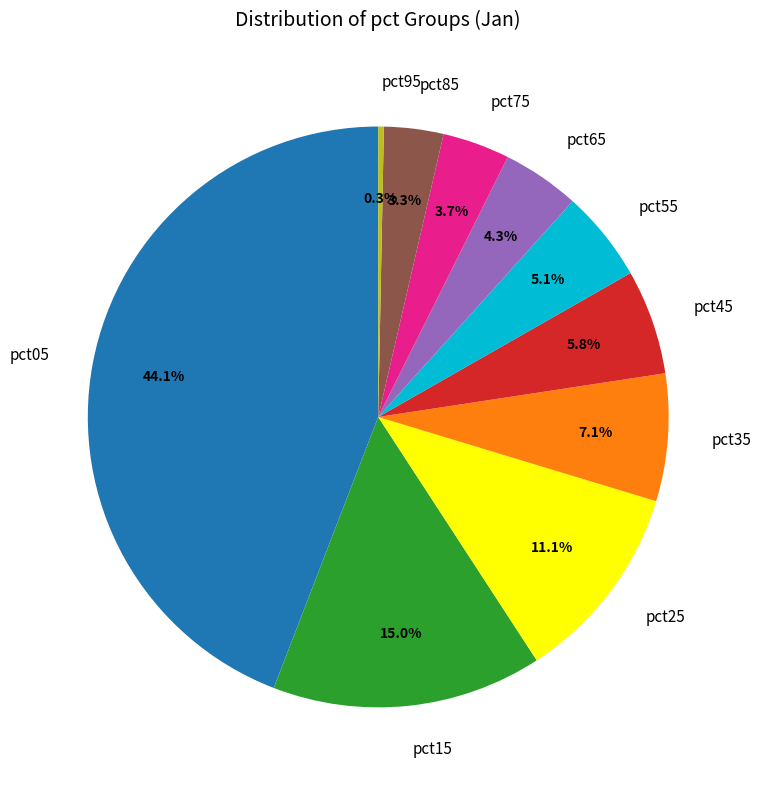

What portion of the pie excludes pct95?

99.7%